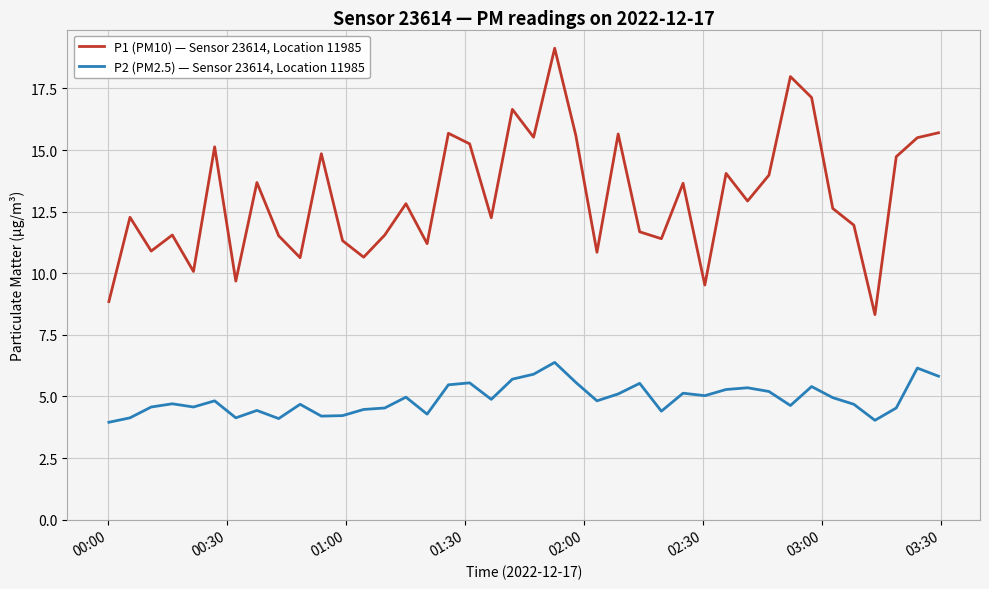

True or false: P2 (PM2.5) — Sensor 23614, Location 11985 and P1 (PM10) — Sensor 23614, Location 11985 intersect in this chart.

False